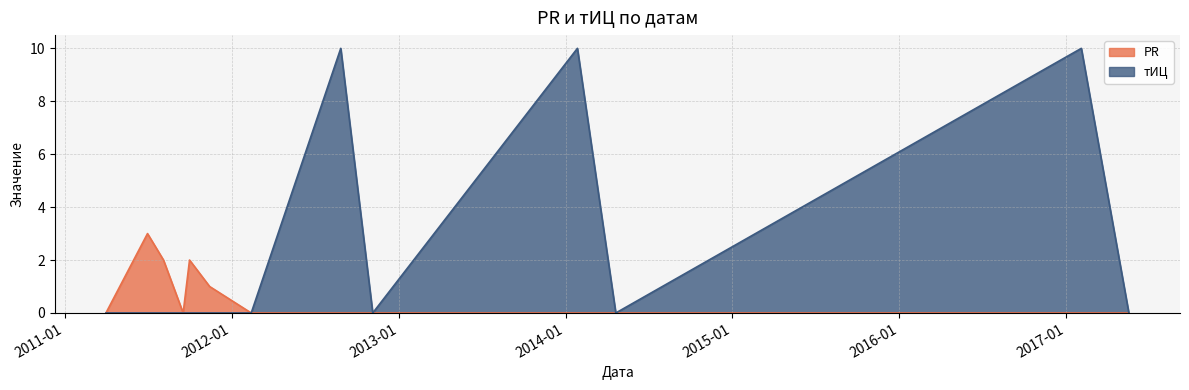

Rank the series by their average value, from highest to lowest.

тИЦ, PR